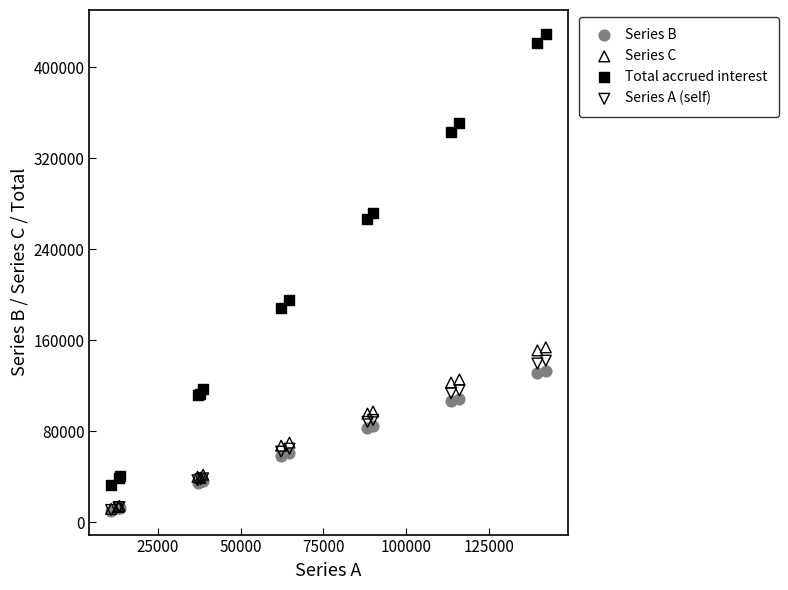

Across all series, what Y value is closest to 219735?

195562